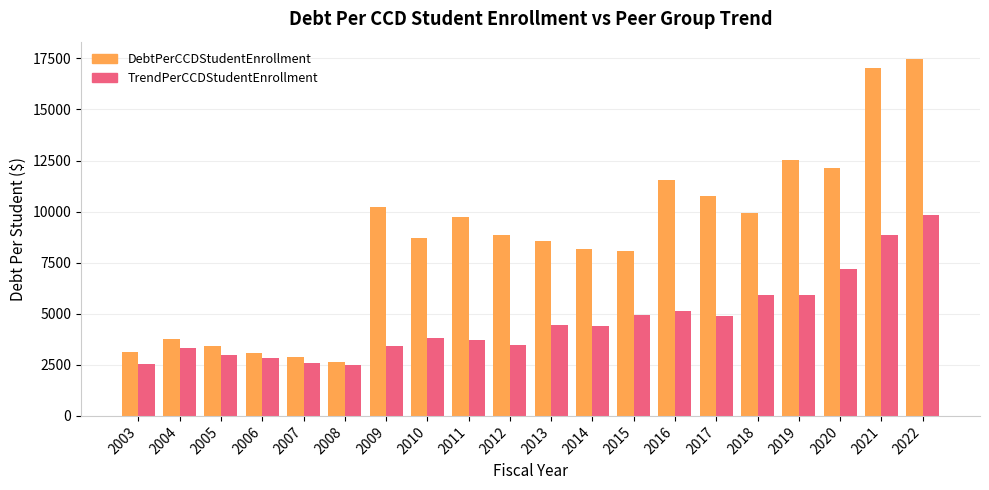

How many bars are there in total?

40